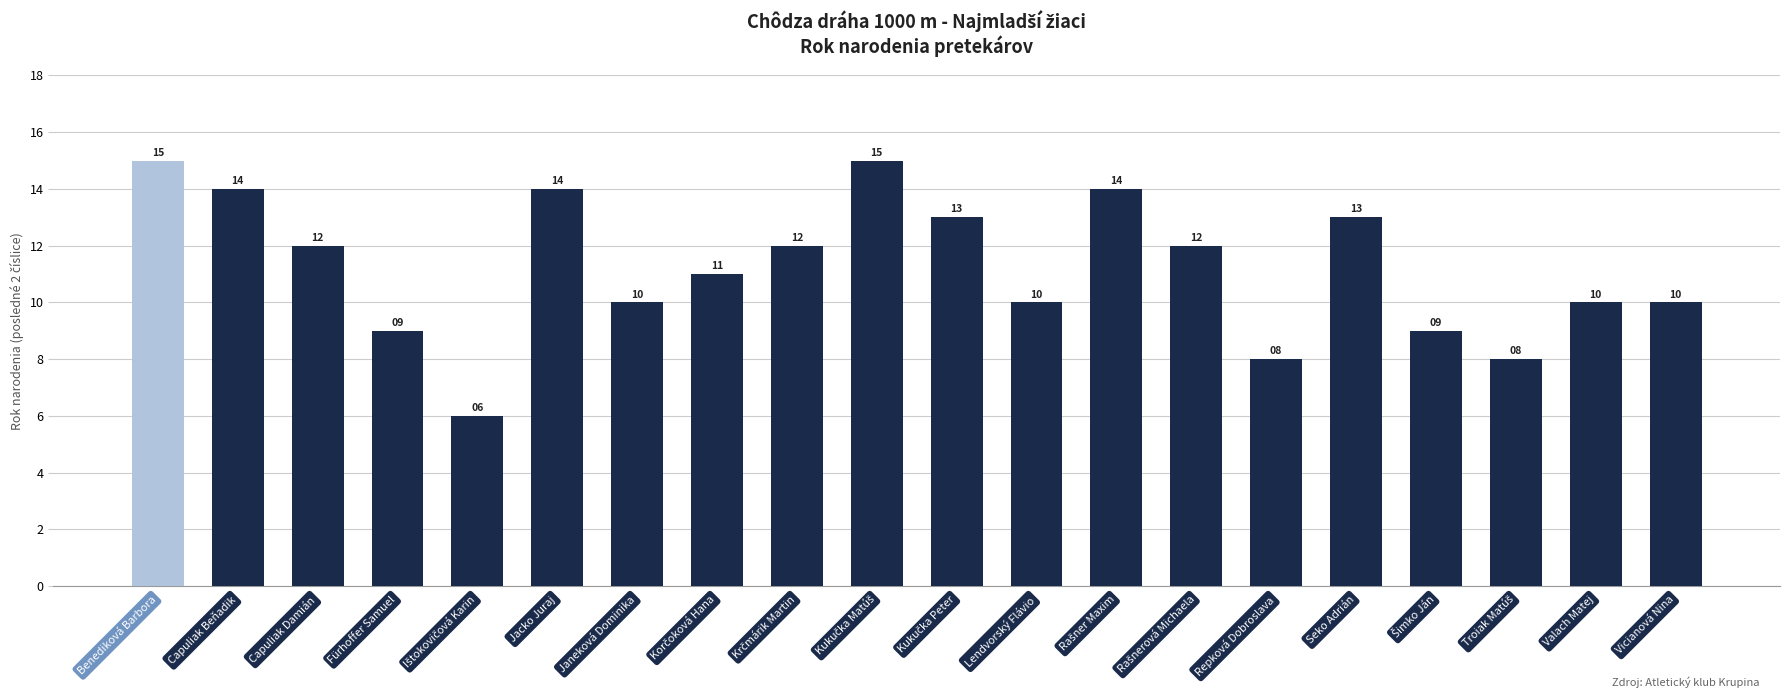

What is the greatest value displayed?

15